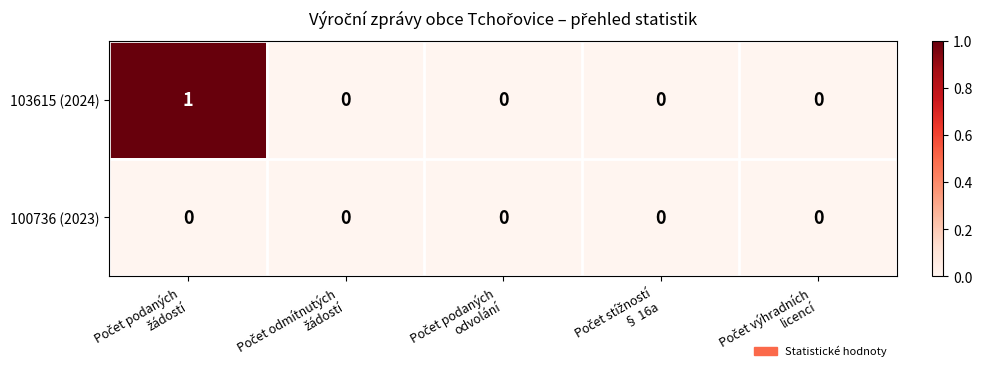

Reading left to right, transcribe all the data shown in this chart.

103615 (2024): 1	0	0	0	0
100736 (2023): 0	0	0	0	0